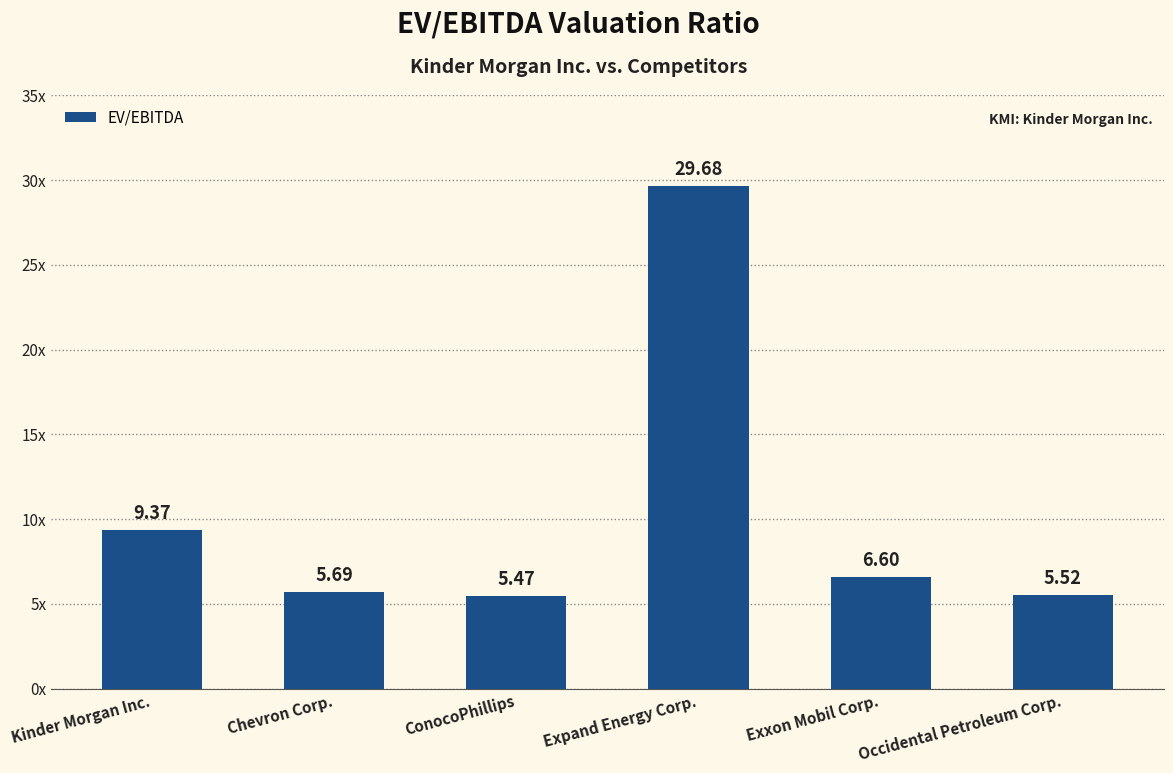

Which has a higher value, Chevron Corp. or Kinder Morgan Inc.?

Kinder Morgan Inc.